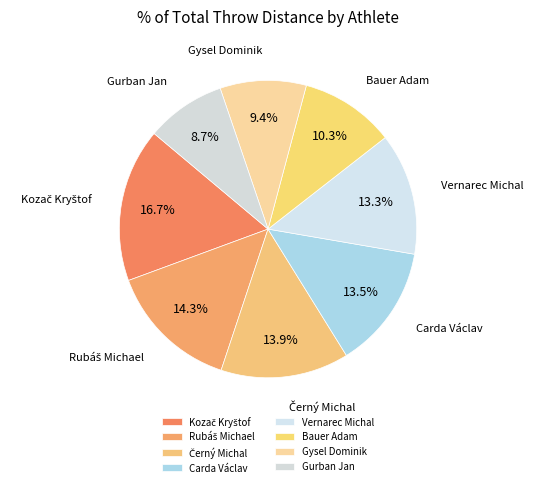

Does Gysel Dominik represent more than half of the total?

No